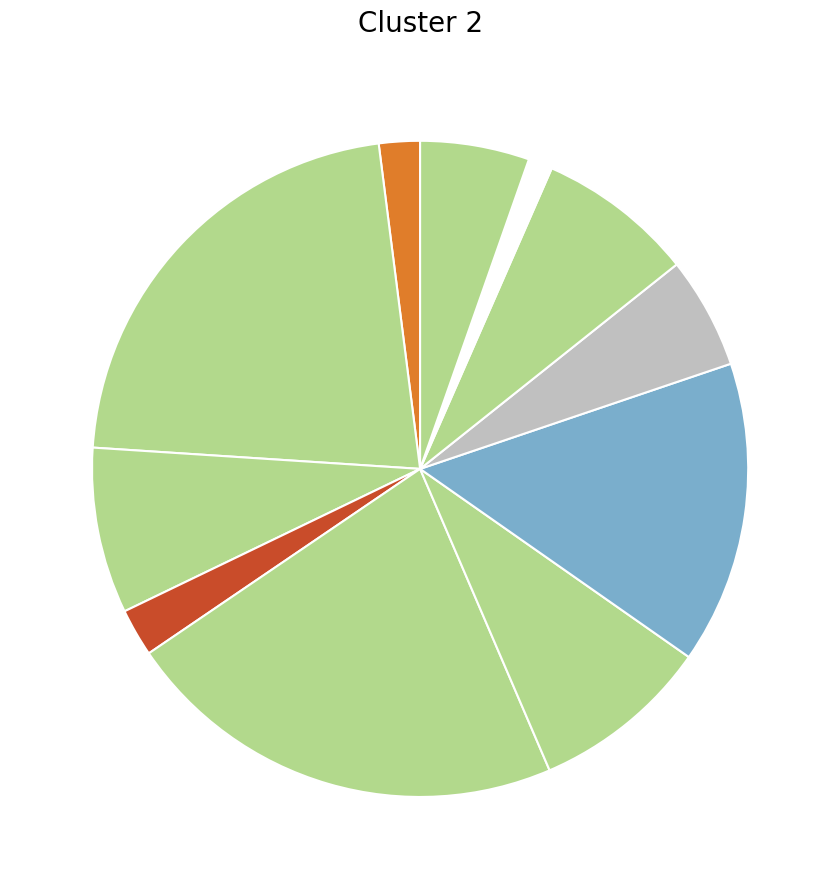

Count the number of slices in the pie.

11